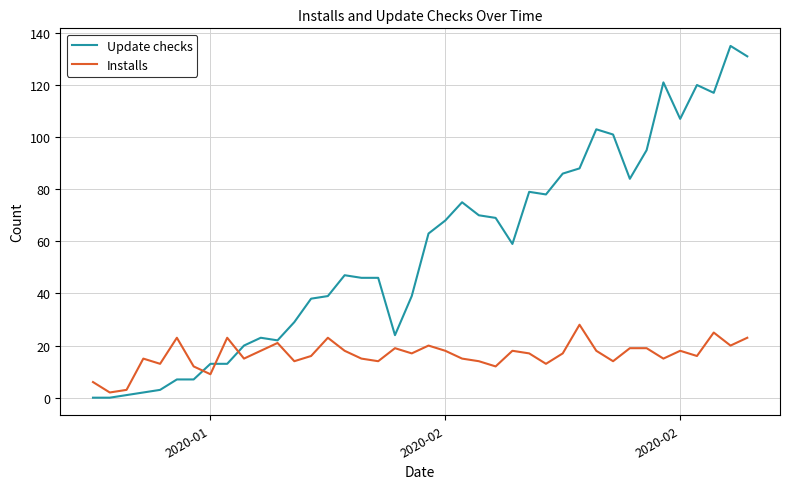

Which series has the largest total across all categories?

Update checks